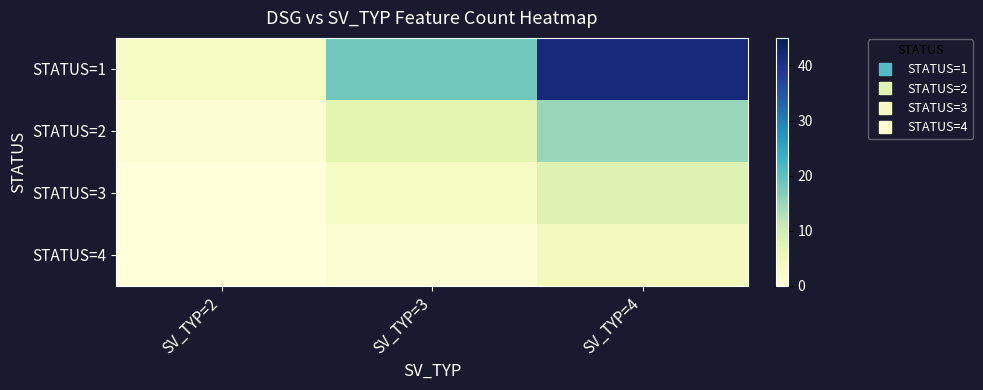

What is the difference between the highest and lowest values at SV_TYP=2?

3